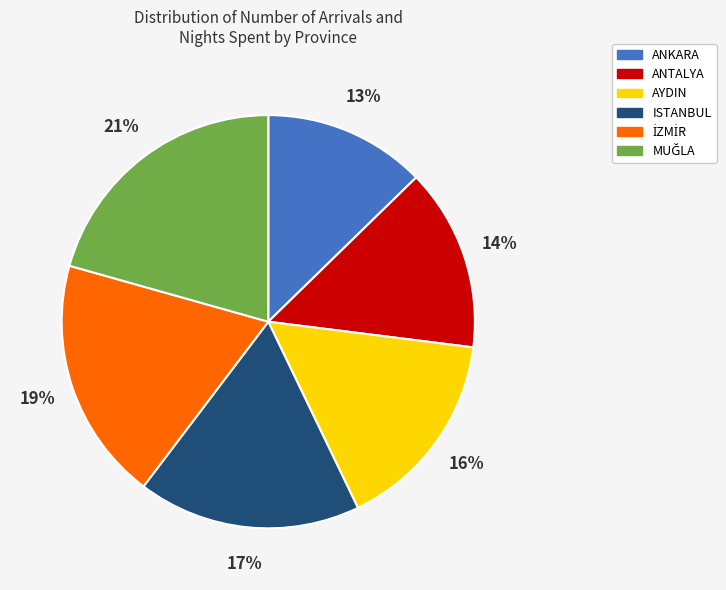

To the nearest percent, what portion does AYDIN represent?

16%